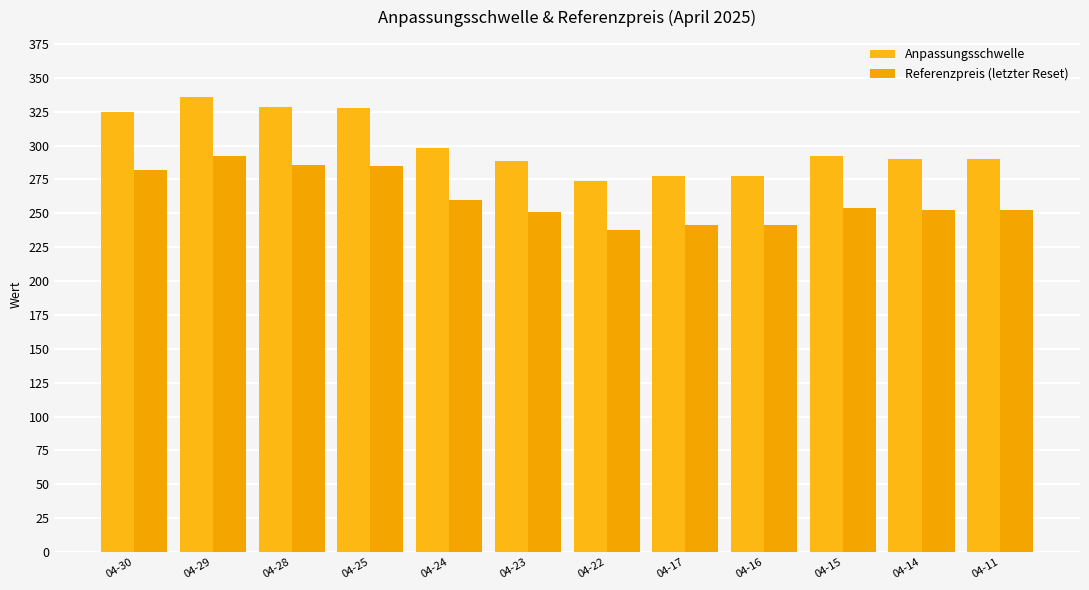

Which series changed the most between 04-28 and 04-23?

Anpassungsschwelle